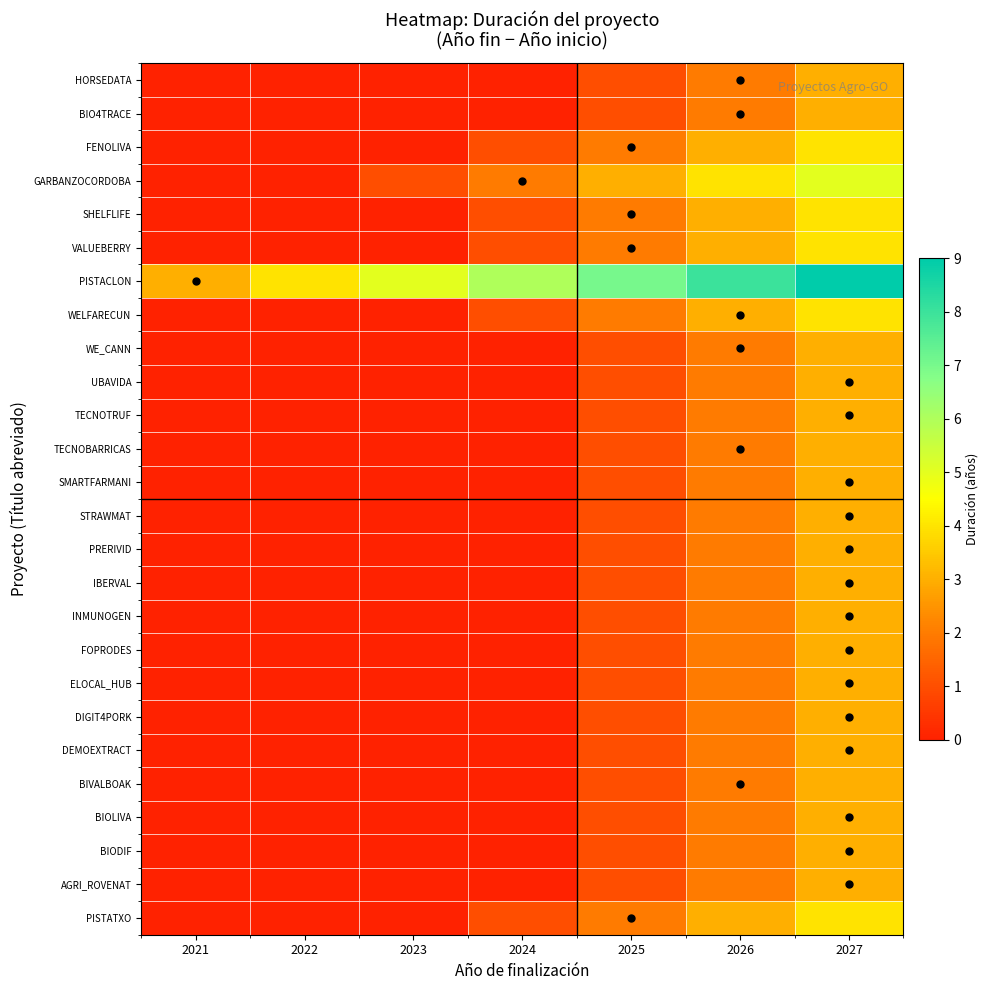

Reading right to left, list all the values displayed in this chart.

HORSEDATA: 2027=3	2026=2	2025=1	2024=0	2023=-1	2022=-2	2021=-3
BIO4TRACE: 2027=3	2026=2	2025=1	2024=0	2023=-1	2022=-2	2021=-3
FENOLIVA: 2027=4	2026=3	2025=2	2024=1	2023=0	2022=-1	2021=-2
GARBANZOCORDOBA: 2027=5	2026=4	2025=3	2024=2	2023=1	2022=0	2021=-1
SHELFLIFE: 2027=4	2026=3	2025=2	2024=1	2023=0	2022=-1	2021=-2
VALUEBERRY: 2027=4	2026=3	2025=2	2024=1	2023=0	2022=-1	2021=-2
PISTACLON: 2027=9	2026=8	2025=7	2024=6	2023=5	2022=4	2021=3
WELFARECUN: 2027=4	2026=3	2025=2	2024=1	2023=0	2022=-1	2021=-2
WE_CANN: 2027=3	2026=2	2025=1	2024=0	2023=-1	2022=-2	2021=-3
UBAVIDA: 2027=3	2026=2	2025=1	2024=0	2023=-1	2022=-2	2021=-3
TECNOTRUF: 2027=3	2026=2	2025=1	2024=0	2023=-1	2022=-2	2021=-3
TECNOBARRICAS: 2027=3	2026=2	2025=1	2024=0	2023=-1	2022=-2	2021=-3
SMARTFARMANI: 2027=3	2026=2	2025=1	2024=0	2023=-1	2022=-2	2021=-3
STRAWMAT: 2027=3	2026=2	2025=1	2024=0	2023=-1	2022=-2	2021=-3
PRERIVID: 2027=3	2026=2	2025=1	2024=0	2023=-1	2022=-2	2021=-3
IBERVAL: 2027=3	2026=2	2025=1	2024=0	2023=-1	2022=-2	2021=-3
INMUNOGEN: 2027=3	2026=2	2025=1	2024=0	2023=-1	2022=-2	2021=-3
FOPRODES: 2027=3	2026=2	2025=1	2024=0	2023=-1	2022=-2	2021=-3
ELOCAL_HUB: 2027=3	2026=2	2025=1	2024=0	2023=-1	2022=-2	2021=-3
DIGIT4PORK: 2027=3	2026=2	2025=1	2024=0	2023=-1	2022=-2	2021=-3
DEMOEXTRACT: 2027=3	2026=2	2025=1	2024=0	2023=-1	2022=-2	2021=-3
BIVALBOAK: 2027=3	2026=2	2025=1	2024=0	2023=-1	2022=-2	2021=-3
BIOLIVA: 2027=3	2026=2	2025=1	2024=0	2023=-1	2022=-2	2021=-3
BIODIF: 2027=3	2026=2	2025=1	2024=0	2023=-1	2022=-2	2021=-3
AGRI_ROVENAT: 2027=3	2026=2	2025=1	2024=0	2023=-1	2022=-2	2021=-3
PISTATXO: 2027=4	2026=3	2025=2	2024=1	2023=0	2022=-1	2021=-2